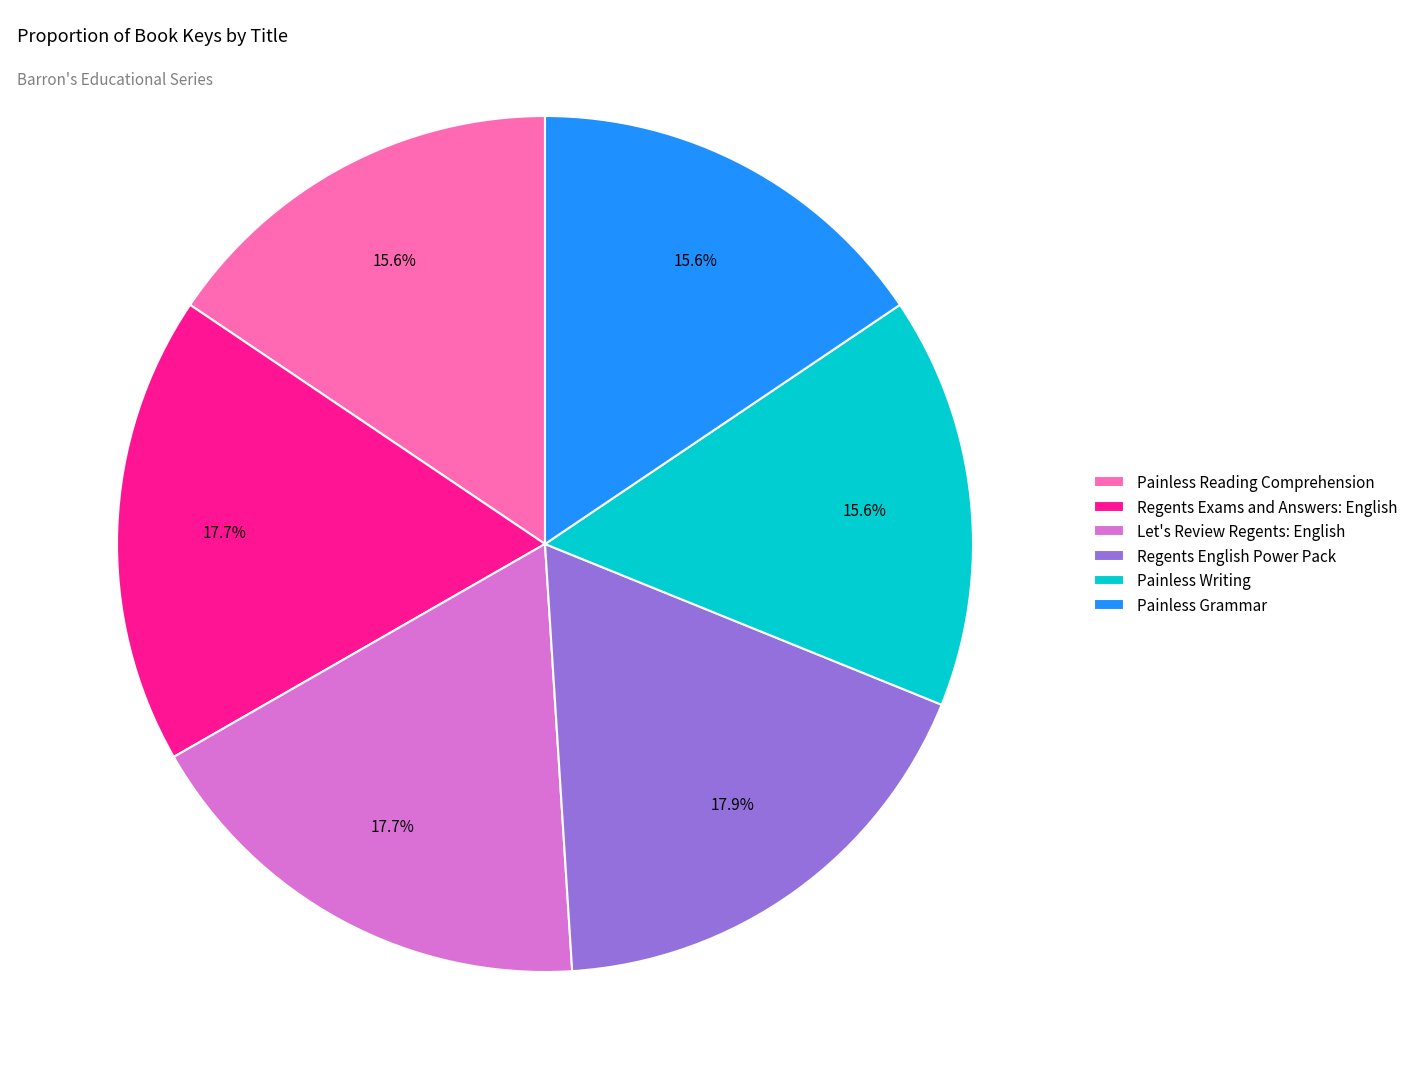

Is there a majority slice in this chart?

No